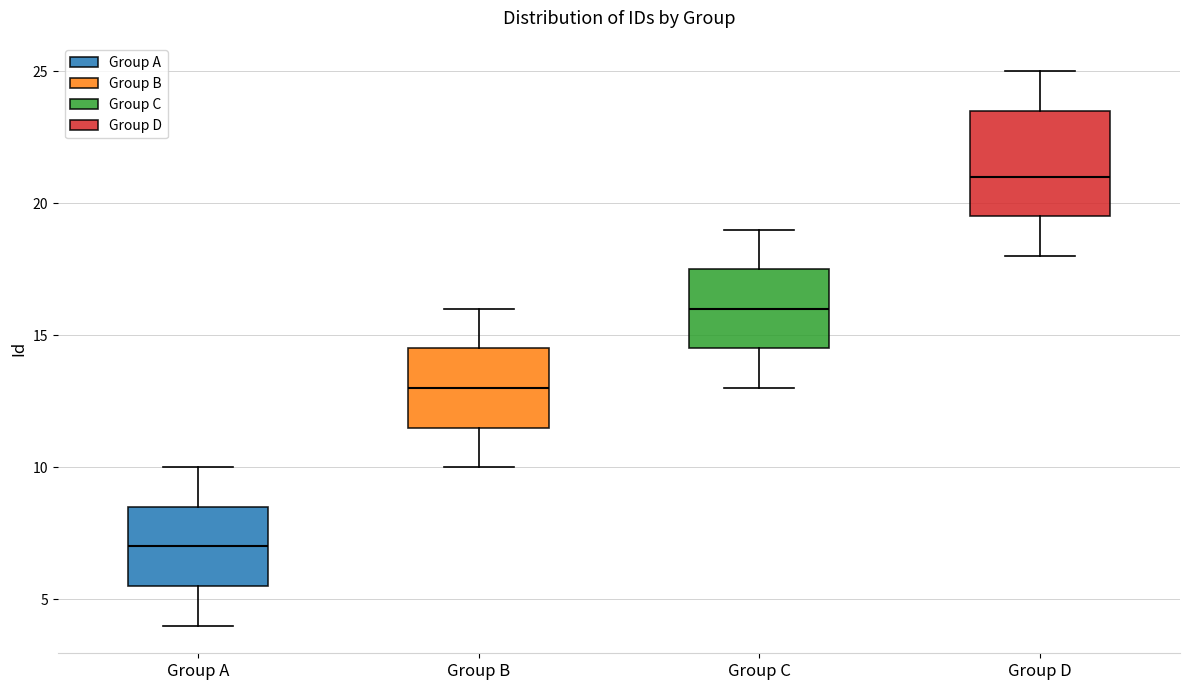

Reading left to right, transcribe this box plot: for each box, give where its median line is, the range the box spans, and where its two whiskers end, as read against the y-axis. The values are not printed on the chart, so give them approximately, as read against the axis.

Group A: median 7.0, box 5.5 to 8.5, whiskers 4.0 to 10.0
Group B: median 13.0, box 11.5 to 14.5, whiskers 10.0 to 16.0
Group C: median 16.0, box 14.5 to 17.5, whiskers 13.0 to 19.0
Group D: median 21.0, box 19.5 to 23.5, whiskers 18.0 to 25.0